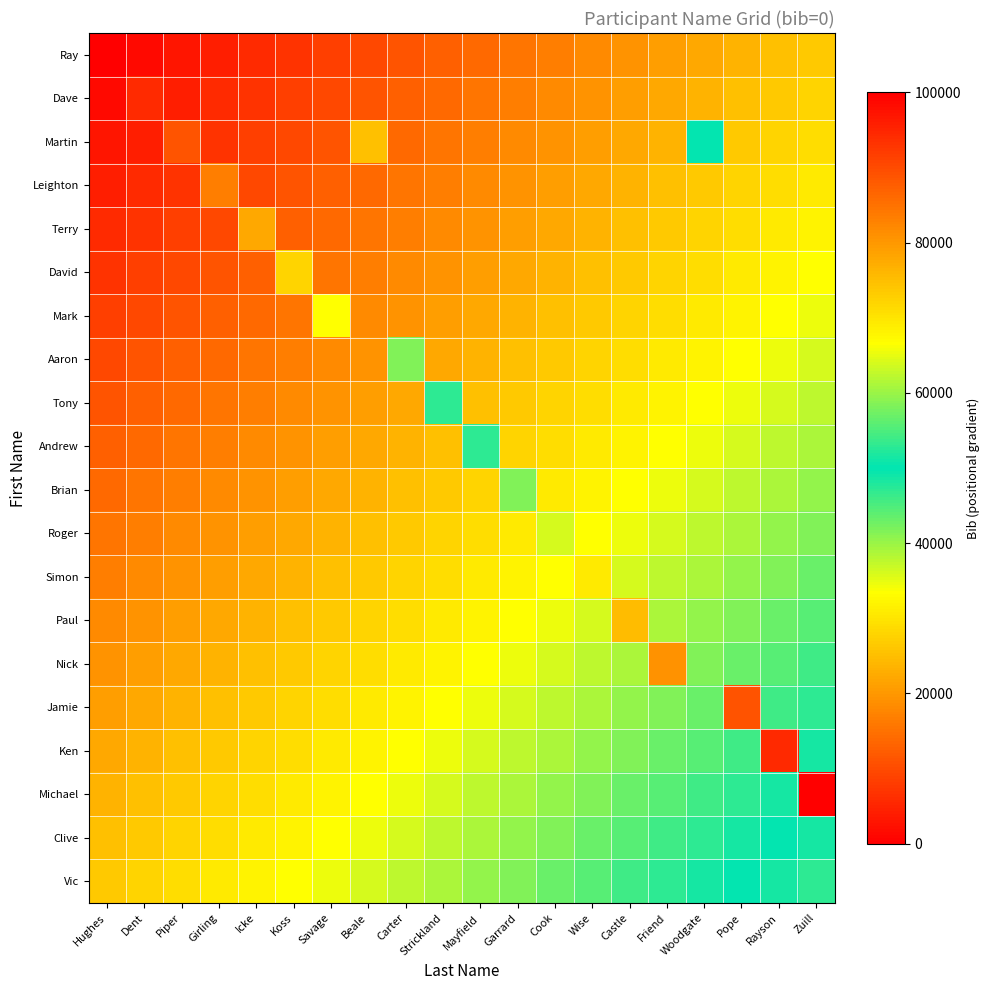

Reading left to right, what are all the values shown in this chart?

Ray: Hughes=0.0	Dent=1388.9	Piper=2777.8	Girling=4166.7	Icke=5555.6	Koss=6944.4	Savage=8333.3	Beale=9722.2	Carter=11111.1	Strickland=12500.0	Mayfield=13888.9	Garrard=15277.8	Cook=16666.7	Wise=18055.6	Castle=19444.4	Friend=20833.3	Woodgate=22222.2	Pope=23611.1	Rayson=25000.0	Zuill=26388.9
Dave: Hughes=1388.9	Dent=5555.6	Piper=4166.7	Girling=5555.6	Icke=6944.4	Koss=8333.3	Savage=9722.2	Beale=11111.1	Carter=12500.0	Strickland=13888.9	Mayfield=15277.8	Garrard=16666.7	Cook=18055.6	Wise=19444.4	Castle=20833.3	Friend=22222.2	Woodgate=23611.1	Pope=25000.0	Rayson=26388.9	Zuill=27777.8
Martin: Hughes=2777.8	Dent=4166.7	Piper=11111.1	Girling=6944.4	Icke=8333.3	Koss=9722.2	Savage=11111.1	Beale=25000.0	Carter=13888.9	Strickland=15277.8	Mayfield=16666.7	Garrard=18055.6	Cook=19444.4	Wise=20833.3	Castle=22222.2	Friend=23611.1	Woodgate=50000.0	Pope=26388.9	Rayson=27777.8	Zuill=29166.7
Leighton: Hughes=4166.7	Dent=5555.6	Piper=6944.4	Girling=16666.7	Icke=9722.2	Koss=11111.1	Savage=12500.0	Beale=13888.9	Carter=15277.8	Strickland=16666.7	Mayfield=18055.6	Garrard=19444.4	Cook=20833.3	Wise=22222.2	Castle=23611.1	Friend=25000.0	Woodgate=26388.9	Pope=27777.8	Rayson=29166.7	Zuill=30555.6
Terry: Hughes=5555.6	Dent=6944.4	Piper=8333.3	Girling=9722.2	Icke=22222.2	Koss=12500.0	Savage=13888.9	Beale=15277.8	Carter=16666.7	Strickland=18055.6	Mayfield=19444.4	Garrard=20833.3	Cook=22222.2	Wise=23611.1	Castle=25000.0	Friend=26388.9	Woodgate=27777.8	Pope=29166.7	Rayson=30555.6	Zuill=31944.4
David: Hughes=6944.4	Dent=8333.3	Piper=9722.2	Girling=11111.1	Icke=12500.0	Koss=27777.8	Savage=15277.8	Beale=16666.7	Carter=18055.6	Strickland=19444.4	Mayfield=20833.3	Garrard=22222.2	Cook=23611.1	Wise=25000.0	Castle=26388.9	Friend=27777.8	Woodgate=29166.7	Pope=30555.6	Rayson=31944.4	Zuill=33333.3
Mark: Hughes=8333.3	Dent=9722.2	Piper=11111.1	Girling=12500.0	Icke=13888.9	Koss=15277.8	Savage=33333.3	Beale=18055.6	Carter=19444.4	Strickland=20833.3	Mayfield=22222.2	Garrard=23611.1	Cook=25000.0	Wise=26388.9	Castle=27777.8	Friend=29166.7	Woodgate=30555.6	Pope=31944.4	Rayson=33333.3	Zuill=34722.2
Aaron: Hughes=9722.2	Dent=11111.1	Piper=12500.0	Girling=13888.9	Icke=15277.8	Koss=16666.7	Savage=18055.6	Beale=19444.4	Carter=41666.7	Strickland=22222.2	Mayfield=23611.1	Garrard=25000.0	Cook=26388.9	Wise=27777.8	Castle=29166.7	Friend=30555.6	Woodgate=31944.4	Pope=33333.3	Rayson=34722.2	Zuill=36111.1
Tony: Hughes=11111.1	Dent=12500.0	Piper=13888.9	Girling=15277.8	Icke=16666.7	Koss=18055.6	Savage=19444.4	Beale=20833.3	Carter=22222.2	Strickland=47222.2	Mayfield=25000.0	Garrard=26388.9	Cook=27777.8	Wise=29166.7	Castle=30555.6	Friend=31944.4	Woodgate=33333.3	Pope=34722.2	Rayson=36111.1	Zuill=37500.0
Andrew: Hughes=12500.0	Dent=13888.9	Piper=15277.8	Girling=16666.7	Icke=18055.6	Koss=19444.4	Savage=20833.3	Beale=22222.2	Carter=23611.1	Strickland=25000.0	Mayfield=52777.8	Garrard=27777.8	Cook=29166.7	Wise=30555.6	Castle=31944.4	Friend=33333.3	Woodgate=34722.2	Pope=36111.1	Rayson=37500.0	Zuill=38888.9
Brian: Hughes=13888.9	Dent=15277.8	Piper=16666.7	Girling=18055.6	Icke=19444.4	Koss=20833.3	Savage=22222.2	Beale=23611.1	Carter=25000.0	Strickland=26388.9	Mayfield=27777.8	Garrard=58333.3	Cook=30555.6	Wise=31944.4	Castle=33333.3	Friend=34722.2	Woodgate=36111.1	Pope=37500.0	Rayson=38888.9	Zuill=40277.8
Roger: Hughes=15277.8	Dent=16666.7	Piper=18055.6	Girling=19444.4	Icke=20833.3	Koss=22222.2	Savage=23611.1	Beale=25000.0	Carter=26388.9	Strickland=27777.8	Mayfield=29166.7	Garrard=30555.6	Cook=63888.9	Wise=33333.3	Castle=34722.2	Friend=36111.1	Woodgate=37500.0	Pope=38888.9	Rayson=40277.8	Zuill=41666.7
Simon: Hughes=16666.7	Dent=18055.6	Piper=19444.4	Girling=20833.3	Icke=22222.2	Koss=23611.1	Savage=25000.0	Beale=26388.9	Carter=27777.8	Strickland=29166.7	Mayfield=30555.6	Garrard=31944.4	Cook=33333.3	Wise=69444.4	Castle=36111.1	Friend=37500.0	Woodgate=38888.9	Pope=40277.8	Rayson=41666.7	Zuill=43055.6
Paul: Hughes=18055.6	Dent=19444.4	Piper=20833.3	Girling=22222.2	Icke=23611.1	Koss=25000.0	Savage=26388.9	Beale=27777.8	Carter=29166.7	Strickland=30555.6	Mayfield=31944.4	Garrard=33333.3	Cook=34722.2	Wise=36111.1	Castle=75000.0	Friend=38888.9	Woodgate=40277.8	Pope=41666.7	Rayson=43055.6	Zuill=44444.4
Nick: Hughes=19444.4	Dent=20833.3	Piper=22222.2	Girling=23611.1	Icke=25000.0	Koss=26388.9	Savage=27777.8	Beale=29166.7	Carter=30555.6	Strickland=31944.4	Mayfield=33333.3	Garrard=34722.2	Cook=36111.1	Wise=37500.0	Castle=38888.9	Friend=80555.6	Woodgate=41666.7	Pope=43055.6	Rayson=44444.4	Zuill=45833.3
Jamie: Hughes=20833.3	Dent=22222.2	Piper=23611.1	Girling=25000.0	Icke=26388.9	Koss=27777.8	Savage=29166.7	Beale=30555.6	Carter=31944.4	Strickland=33333.3	Mayfield=34722.2	Garrard=36111.1	Cook=37500.0	Wise=38888.9	Castle=40277.8	Friend=41666.7	Woodgate=43055.6	Pope=88888.9	Rayson=45833.3	Zuill=47222.2
Ken: Hughes=22222.2	Dent=23611.1	Piper=25000.0	Girling=26388.9	Icke=27777.8	Koss=29166.7	Savage=30555.6	Beale=31944.4	Carter=33333.3	Strickland=34722.2	Mayfield=36111.1	Garrard=37500.0	Cook=38888.9	Wise=40277.8	Castle=41666.7	Friend=43055.6	Woodgate=44444.4	Pope=45833.3	Rayson=94444.4	Zuill=48611.1
Michael: Hughes=23611.1	Dent=25000.0	Piper=26388.9	Girling=27777.8	Icke=29166.7	Koss=30555.6	Savage=31944.4	Beale=33333.3	Carter=34722.2	Strickland=36111.1	Mayfield=37500.0	Garrard=38888.9	Cook=40277.8	Wise=41666.7	Castle=43055.6	Friend=44444.4	Woodgate=45833.3	Pope=47222.2	Rayson=48611.1	Zuill=100000.0
Clive: Hughes=25000.0	Dent=26388.9	Piper=27777.8	Girling=29166.7	Icke=30555.6	Koss=31944.4	Savage=33333.3	Beale=34722.2	Carter=36111.1	Strickland=37500.0	Mayfield=38888.9	Garrard=40277.8	Cook=41666.7	Wise=43055.6	Castle=44444.4	Friend=45833.3	Woodgate=47222.2	Pope=48611.1	Rayson=50000.0	Zuill=51388.9
Vic: Hughes=26388.9	Dent=27777.8	Piper=29166.7	Girling=30555.6	Icke=31944.4	Koss=33333.3	Savage=34722.2	Beale=36111.1	Carter=37500.0	Strickland=38888.9	Mayfield=40277.8	Garrard=41666.7	Cook=43055.6	Wise=44444.4	Castle=45833.3	Friend=47222.2	Woodgate=48611.1	Pope=50000.0	Rayson=51388.9	Zuill=52777.8